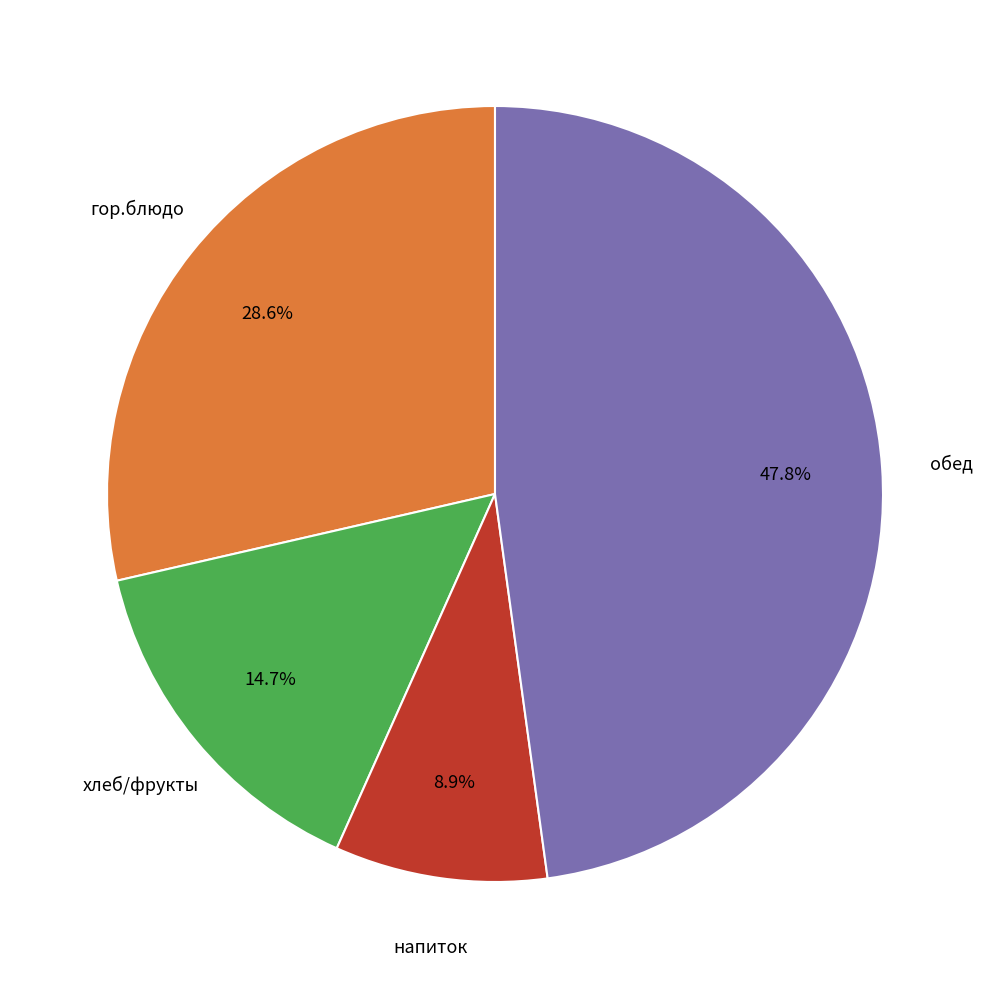

Does any single category account for the majority?

No